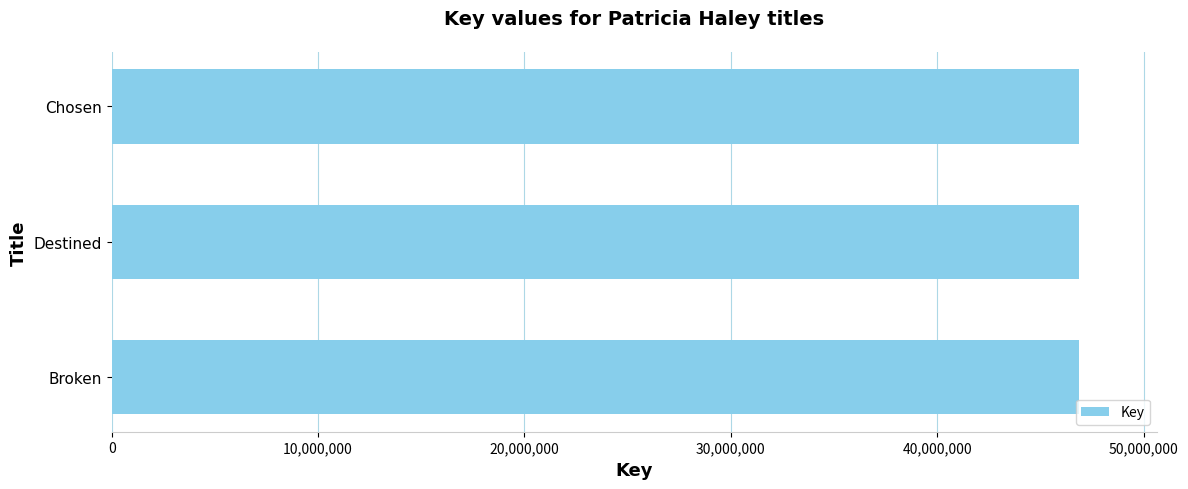

What is the ratio of the value at Broken to the value at Chosen?

1.0